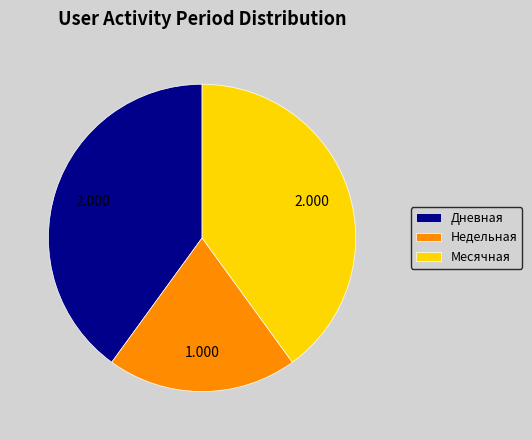

What is the smallest slice in the pie chart?

Недельная